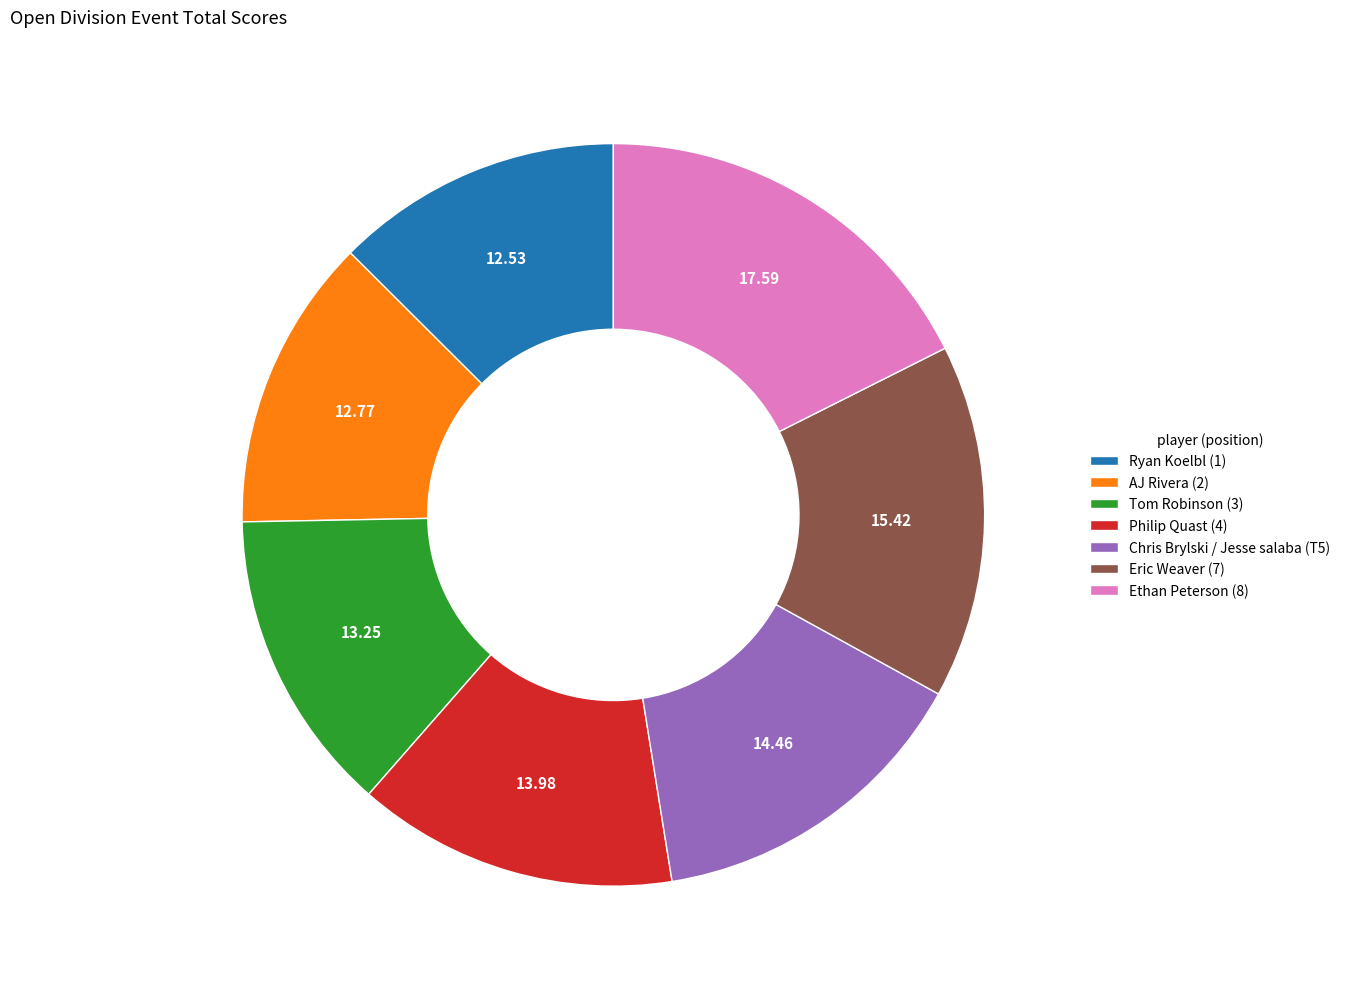

How many slices are in this pie chart?

7